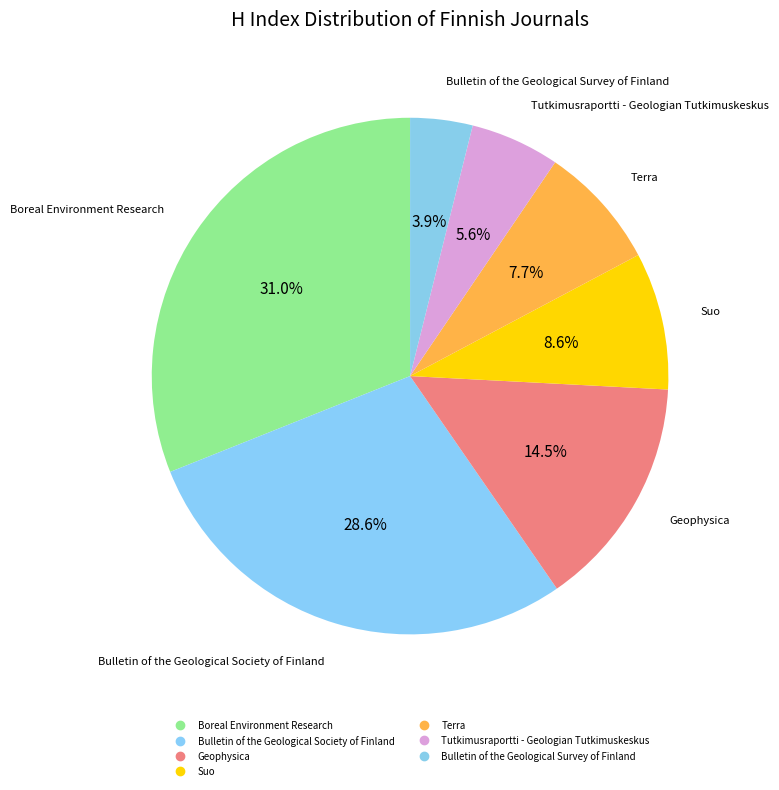

What is the change in value from Geophysica to Terra?

-129